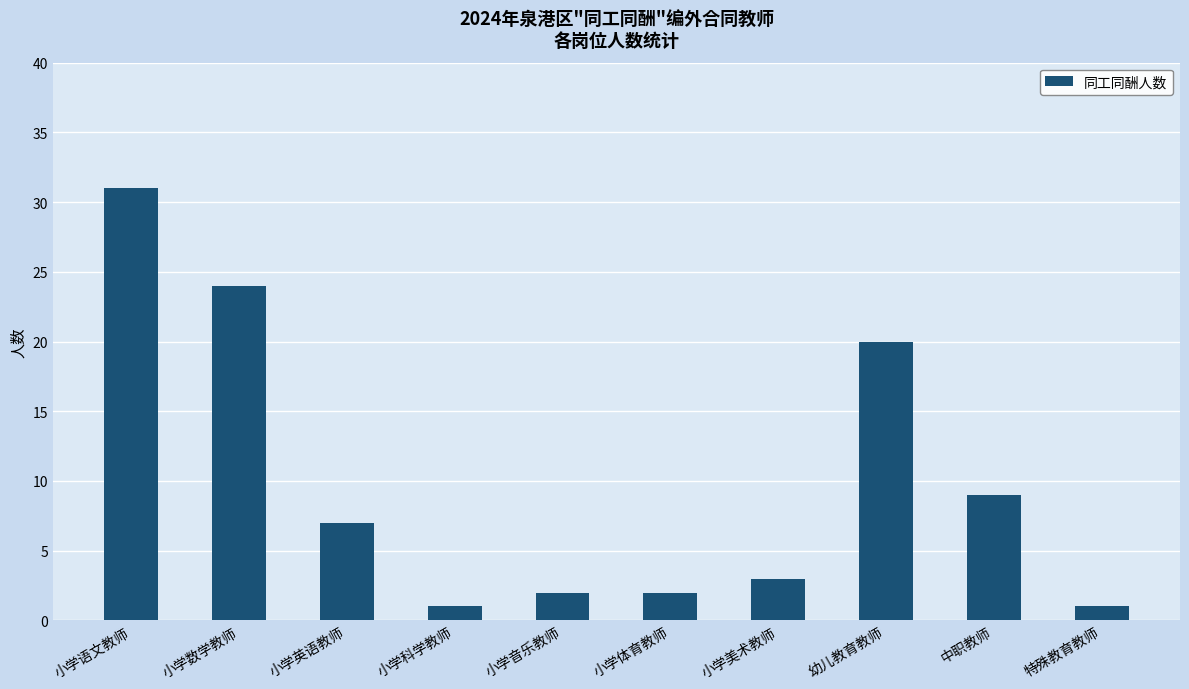

What is the difference between the second highest and minimum values?

23